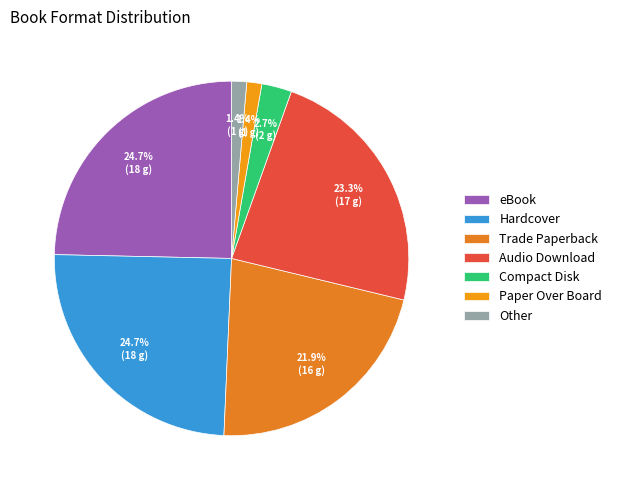

How much of the chart is everything except Trade Paperback?

78.1%